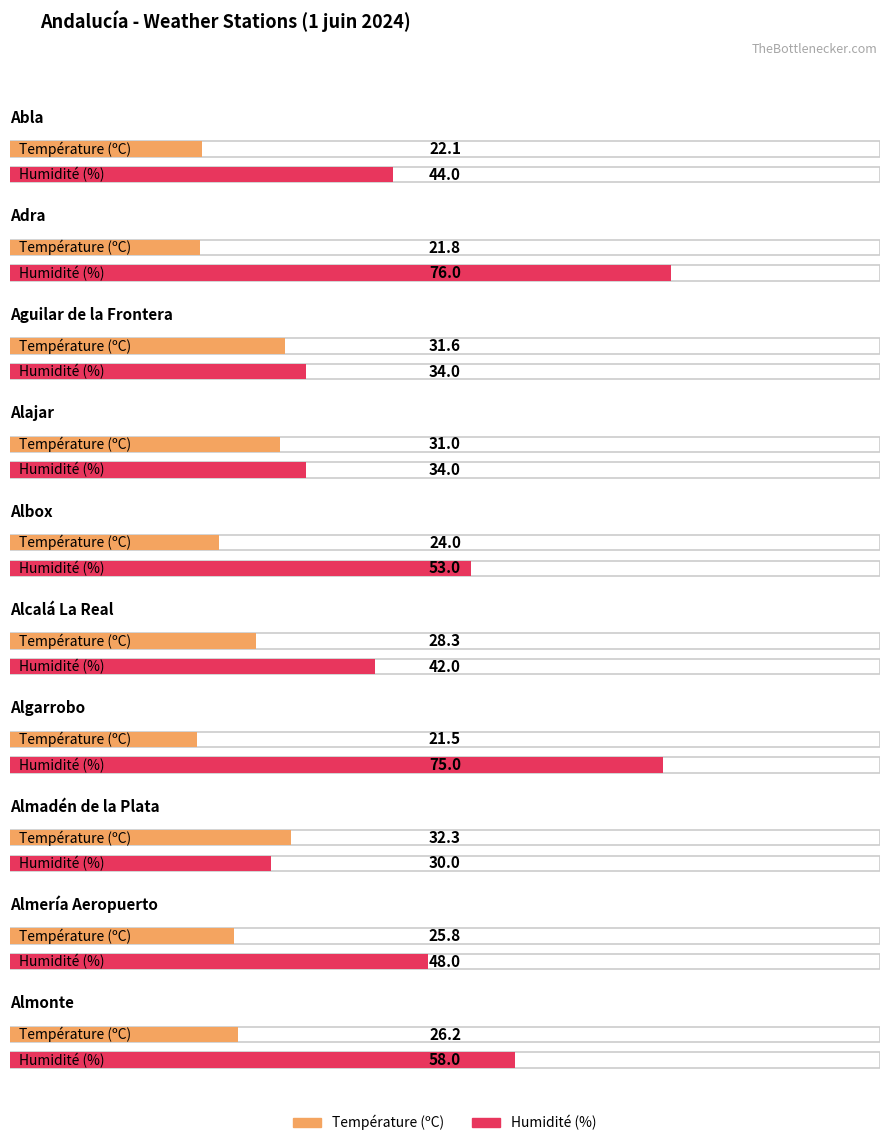

Reading left to right, what are all the values shown in this chart?

Température (ºC): Abla=22.1	Adra=21.8	Aguilar de la Frontera=31.6	Alajar=31.0	Albox=24.0	Alcalá La Real=28.3	Algarrobo=21.5	Almadén de la Plata=32.3	Almería Aeropuerto=25.8	Almonte=26.2
Humidité (%): Abla=44.0	Adra=76.0	Aguilar de la Frontera=34.0	Alajar=34.0	Albox=53.0	Alcalá La Real=42.0	Algarrobo=75.0	Almadén de la Plata=30.0	Almería Aeropuerto=48.0	Almonte=58.0